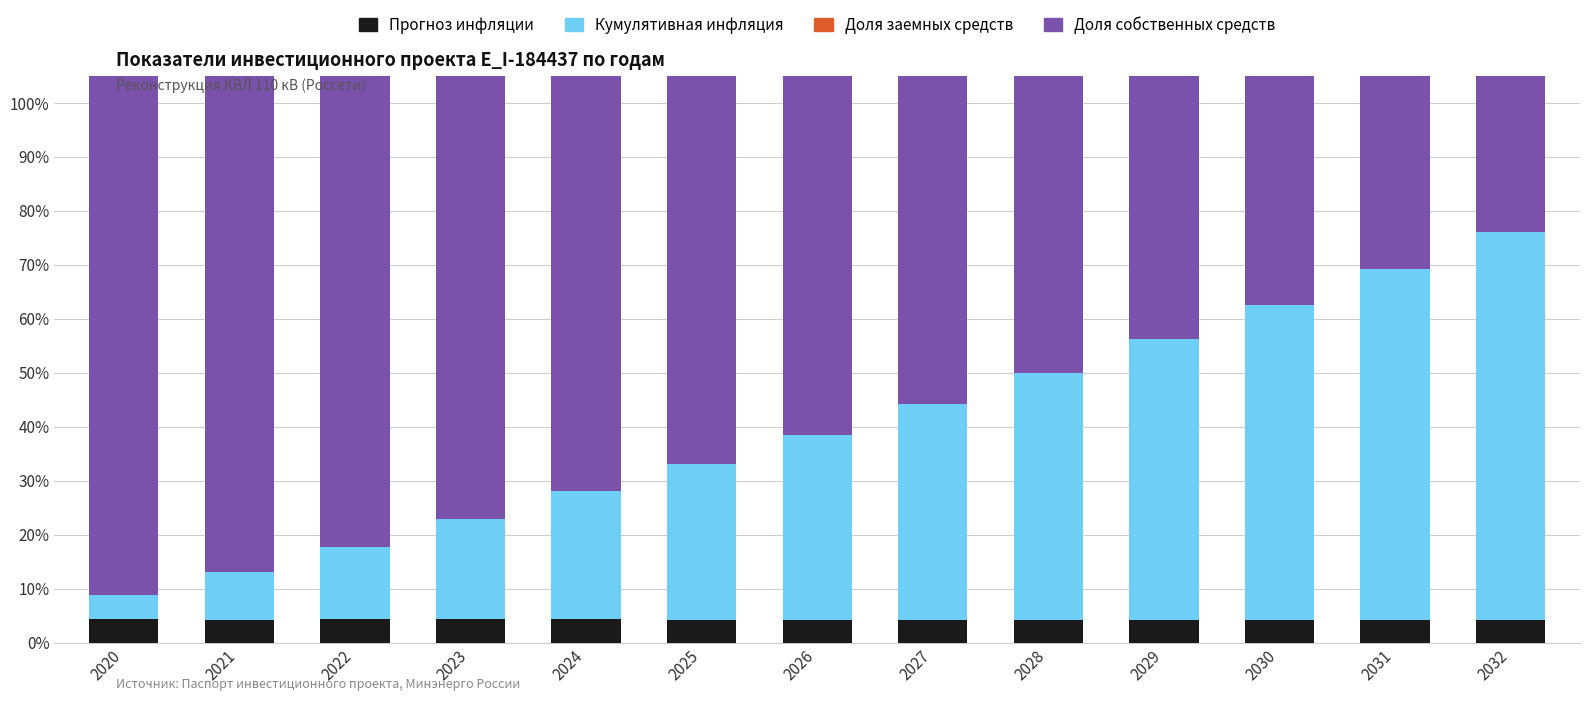

Reading right to left, list all the values displayed in this chart.

Прогноз инфляции: 2032=0.0	2031=0.0	2030=0.0	2029=0.0	2028=0.0	2027=0.0	2026=0.0	2025=0.0	2024=0.0	2023=0.0	2022=0.0	2021=0.0	2020=0.0
Кумулятивная инфляция: 2032=0.7	2031=0.7	2030=0.6	2029=0.5	2028=0.5	2027=0.4	2026=0.3	2025=0.3	2024=0.2	2023=0.2	2022=0.1	2021=0.1	2020=0.0
Доля заемных средств: 2032=0.0	2031=0.0	2030=0.0	2029=0.0	2028=0.0	2027=0.0	2026=0.0	2025=0.0	2024=0.0	2023=0.0	2022=0.0	2021=0.0	2020=0.0
Доля собственных средств: 2032=1.0	2031=1.0	2030=1.0	2029=1.0	2028=1.0	2027=1.0	2026=1.0	2025=1.0	2024=1.0	2023=1.0	2022=1.0	2021=1.0	2020=1.0